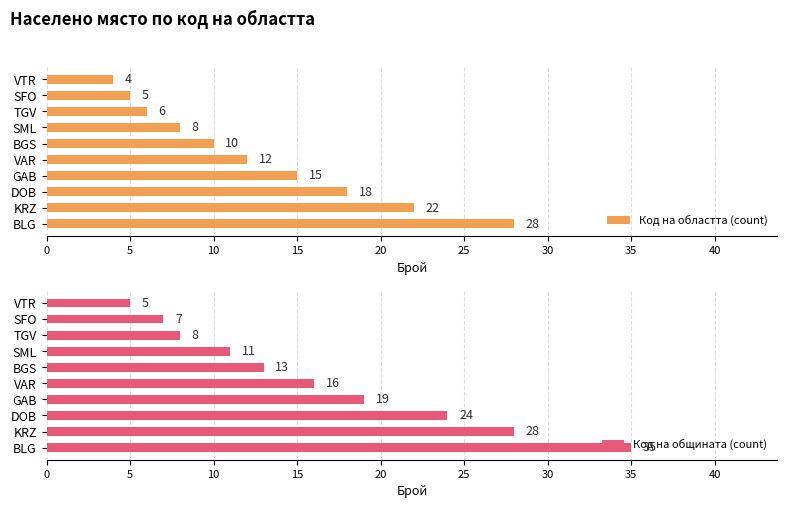

Reading left to right, what are all the values shown in this chart?

Код на областта (count): 0=28	5=22	10=18	15=15	20=12	25=10	30=8	35=6	40=5	45=4
Код на общината (count): 0=35	5=28	10=24	15=19	20=16	25=13	30=11	35=8	40=7	45=5